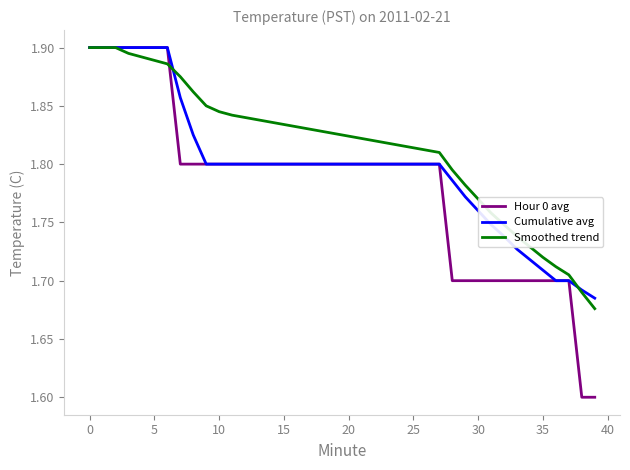

What is the smallest value displayed?

1.6